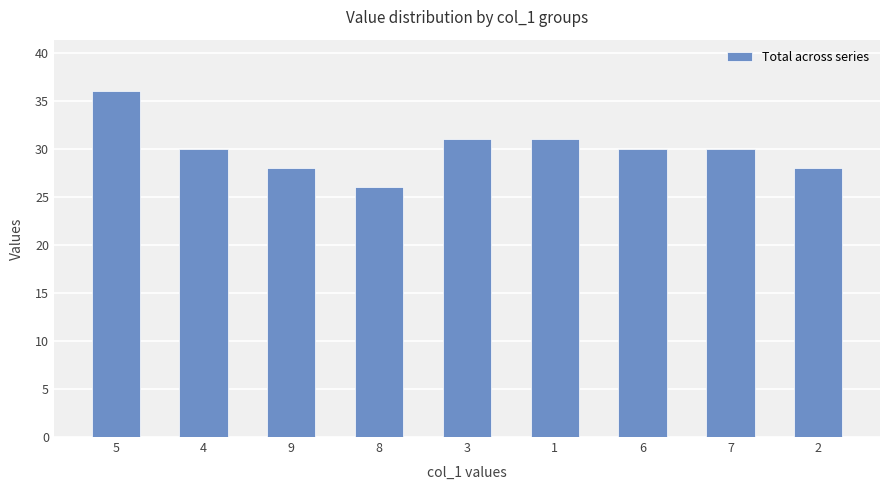

The chart shows a value of 28 at 9. True or false?

True